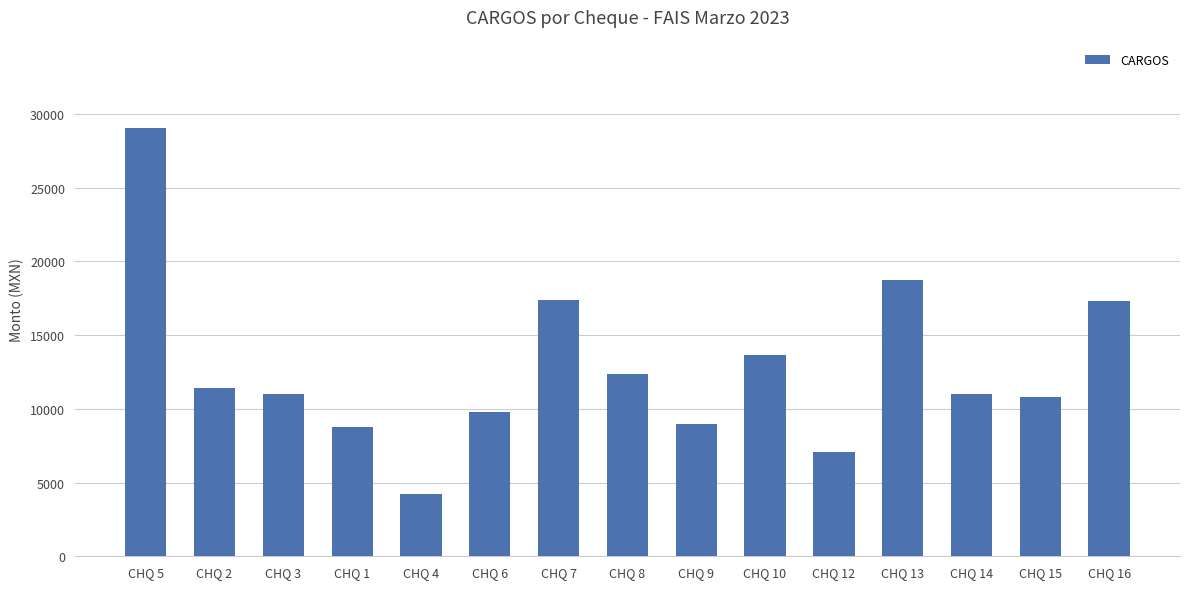

What is the label of the 3rd bar from the right?

CHQ 14